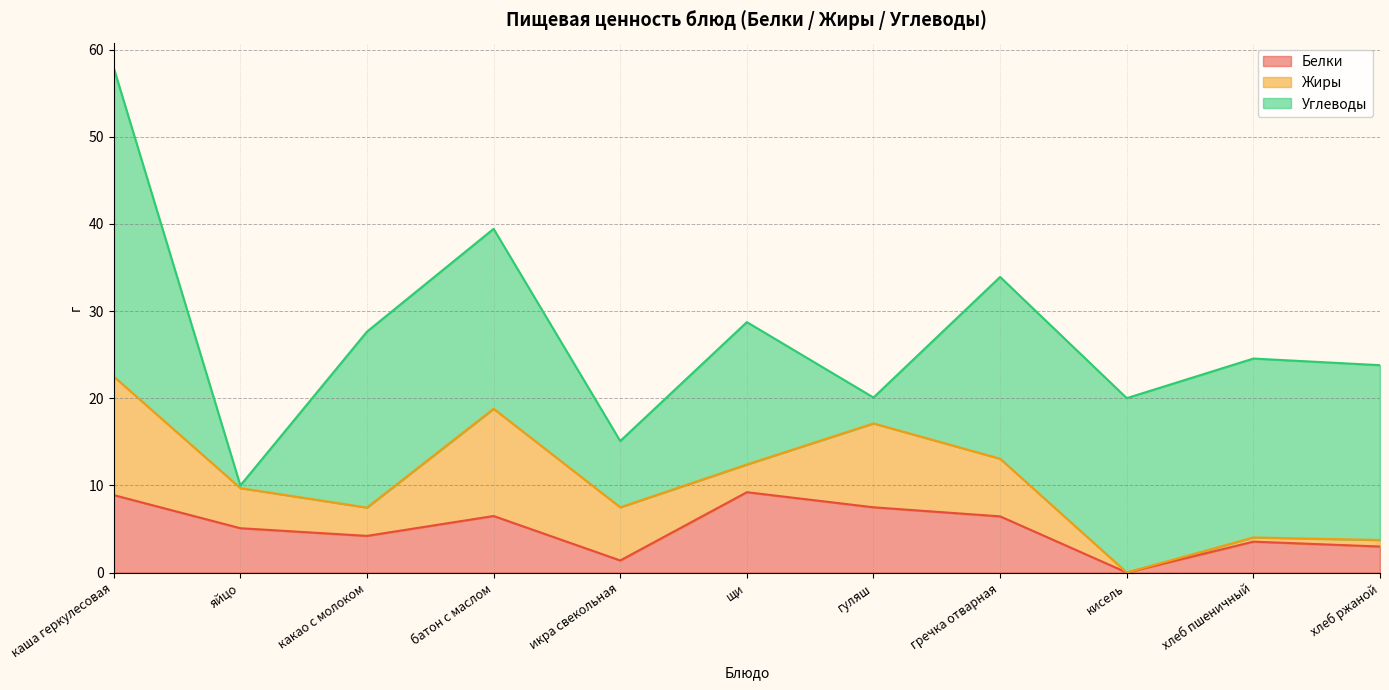

Which series ends up on top after the final intersection of Белки and Жиры?

Белки